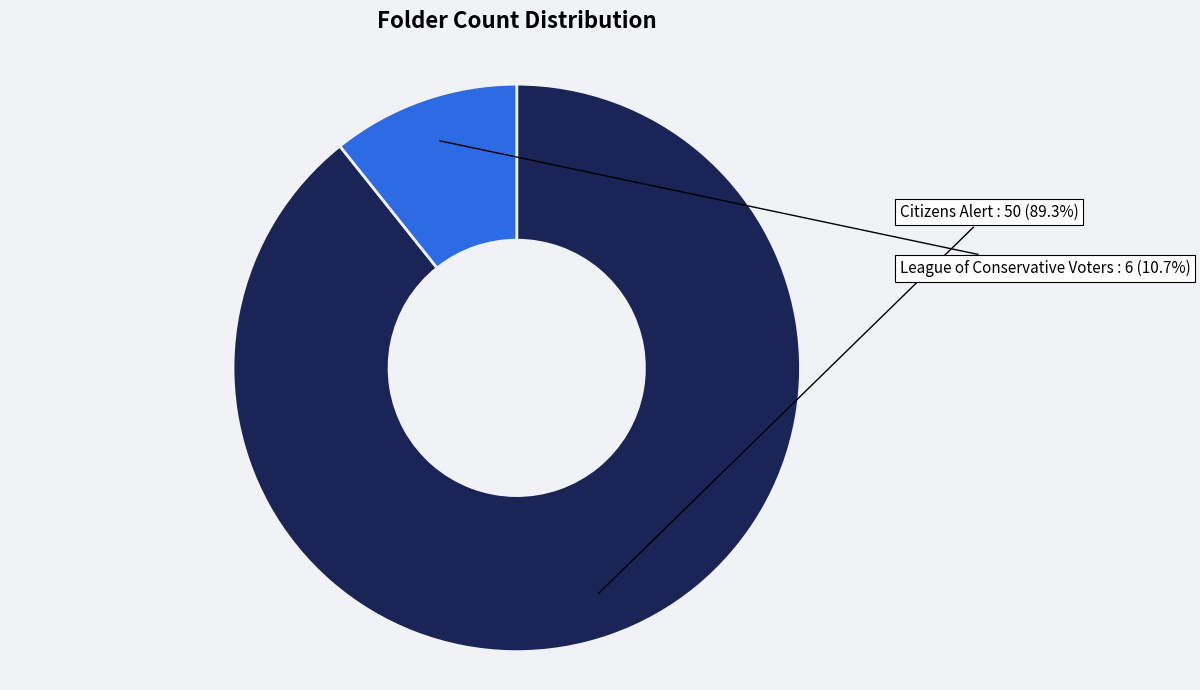

What is the majority slice?

Citizens Alert